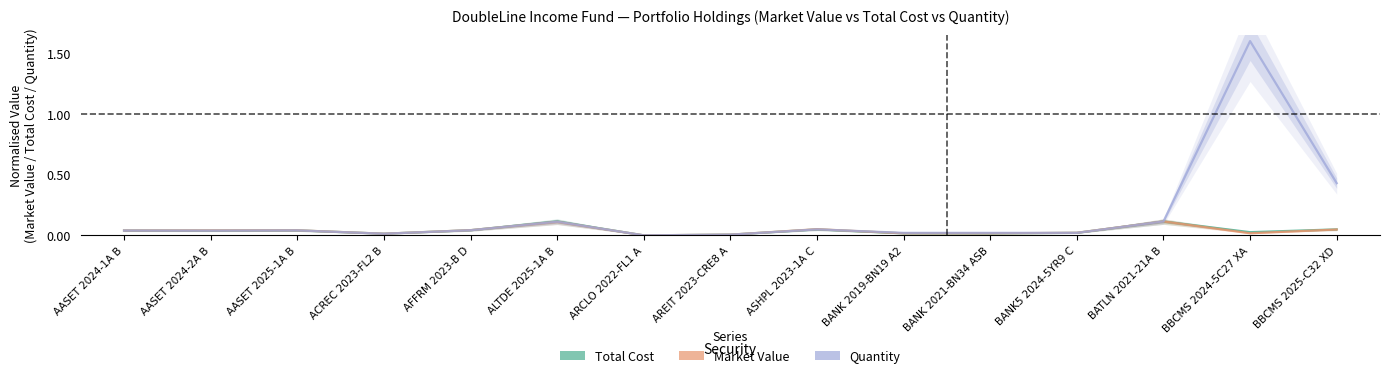

Is the value of Quantity at ALTDE 2025-1A B greater than the value of Total Cost at BANK 2019-BN19 A2?

Yes